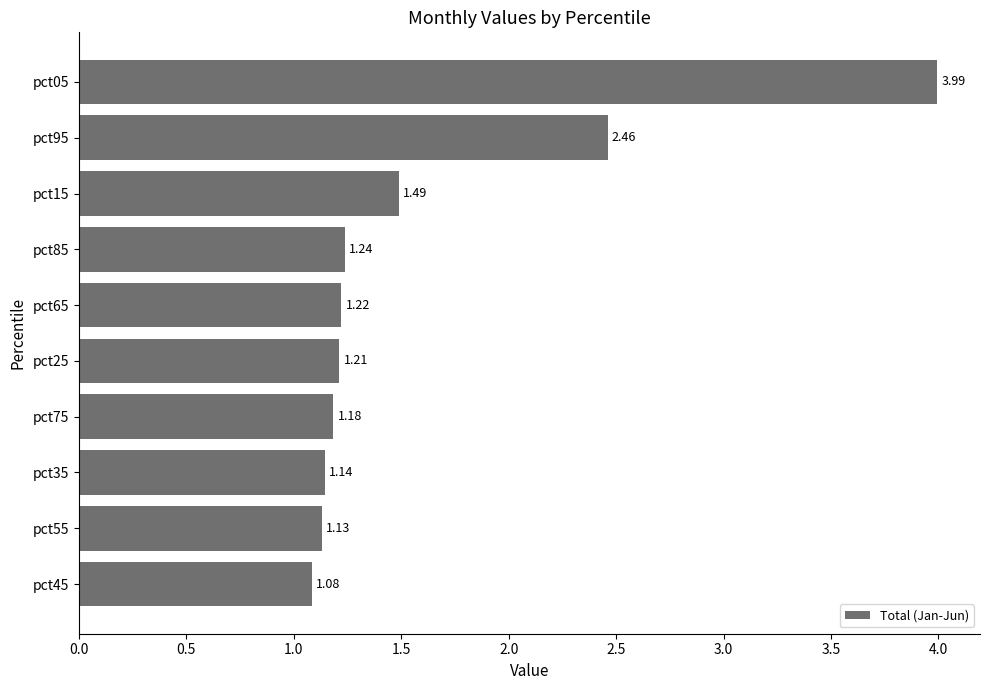

Rank the categories by value from highest to lowest.

pct05, pct95, pct15, pct85, pct65, pct25, pct75, pct35, pct55, pct45